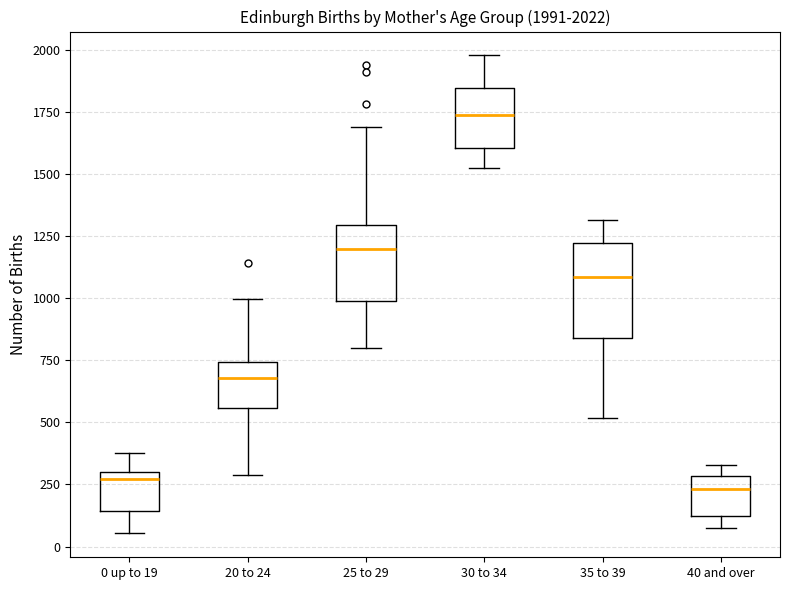

Which box's median line is the highest?

30 to 34